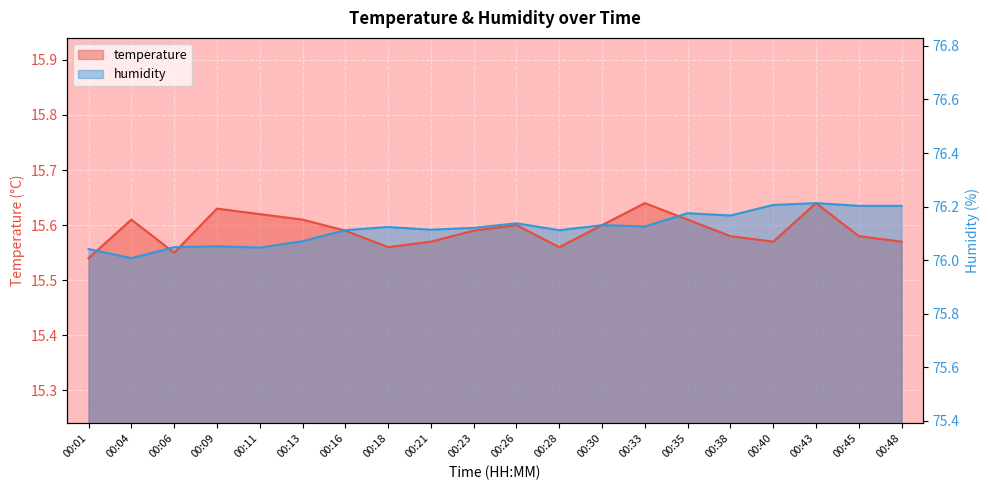

Rank the series by their average value, from highest to lowest.

humidity, temperature